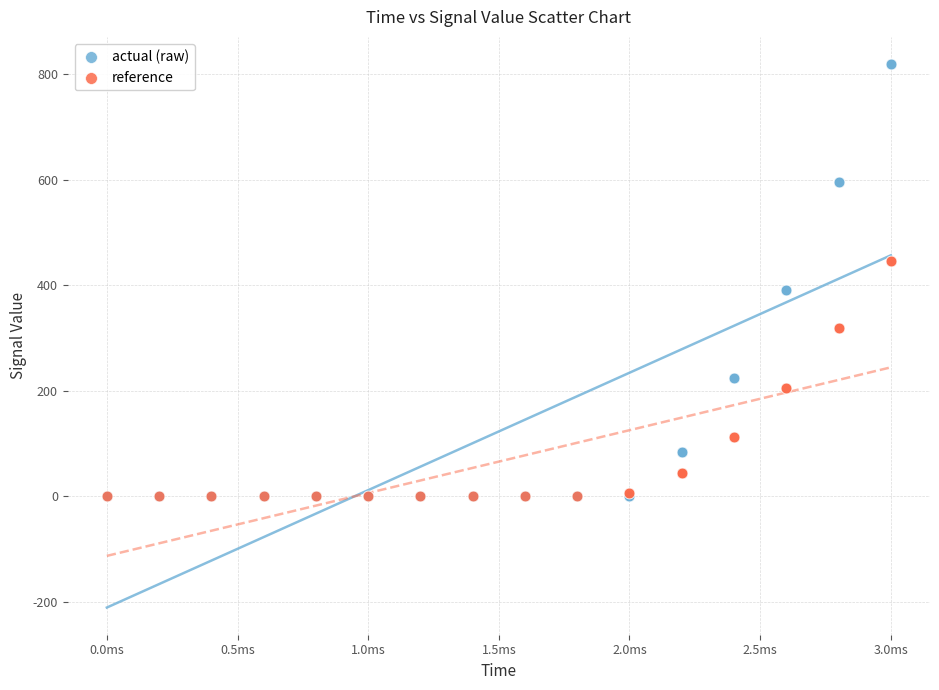

Which series has the widest spread of Y values?

actual (raw)